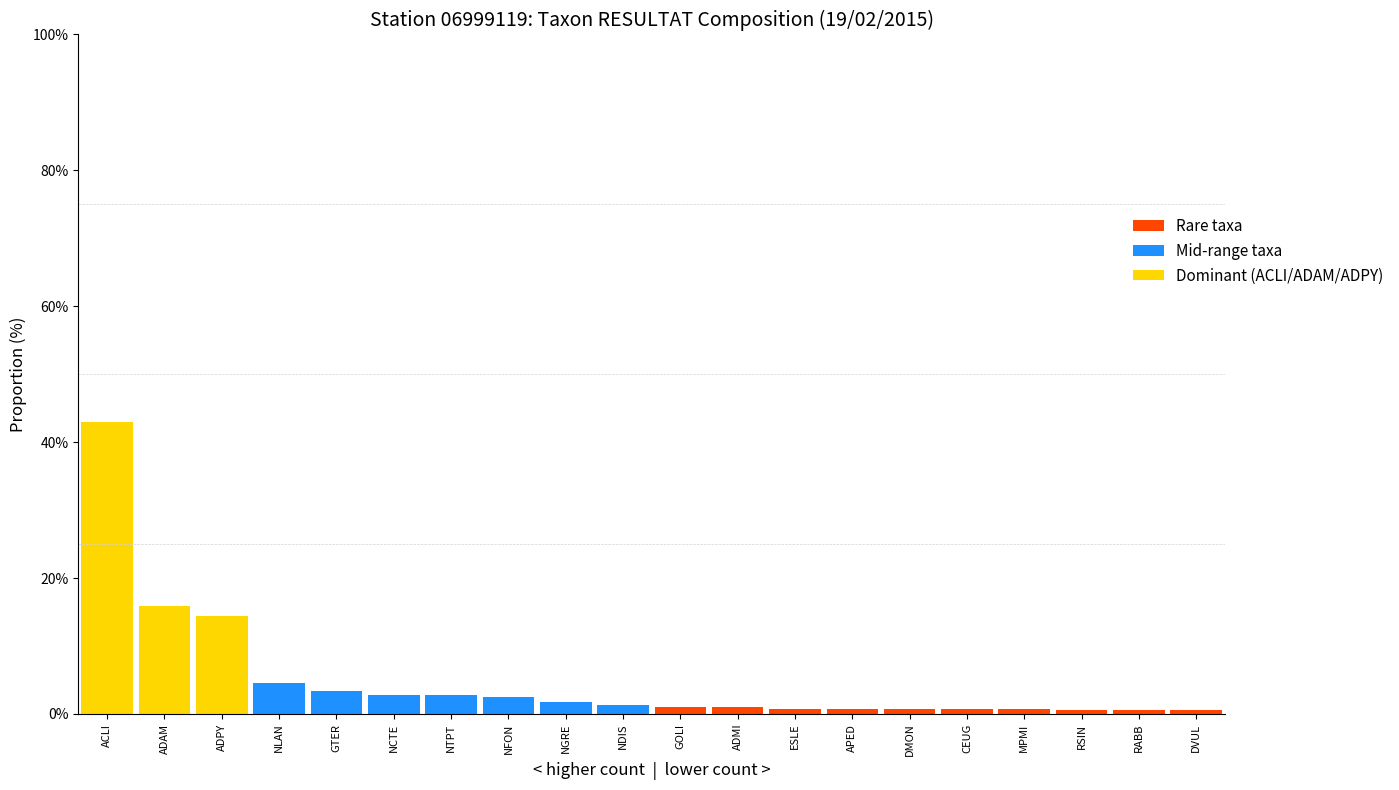

What is the total value across all series at NTPT?

2.8